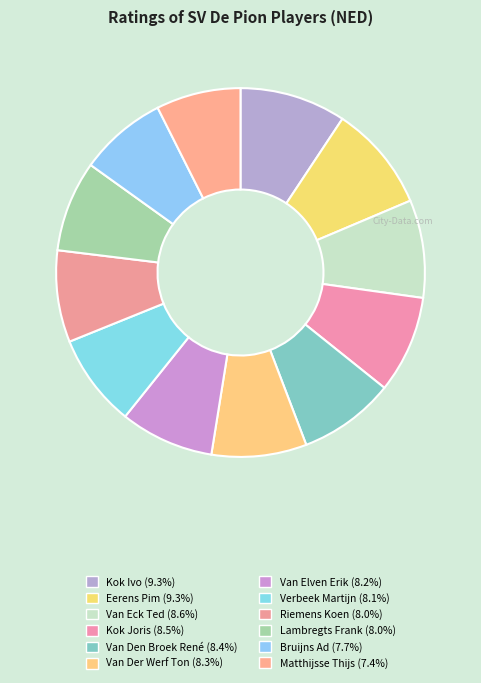

Does Eerens Pim account for over 50% of the chart?

No